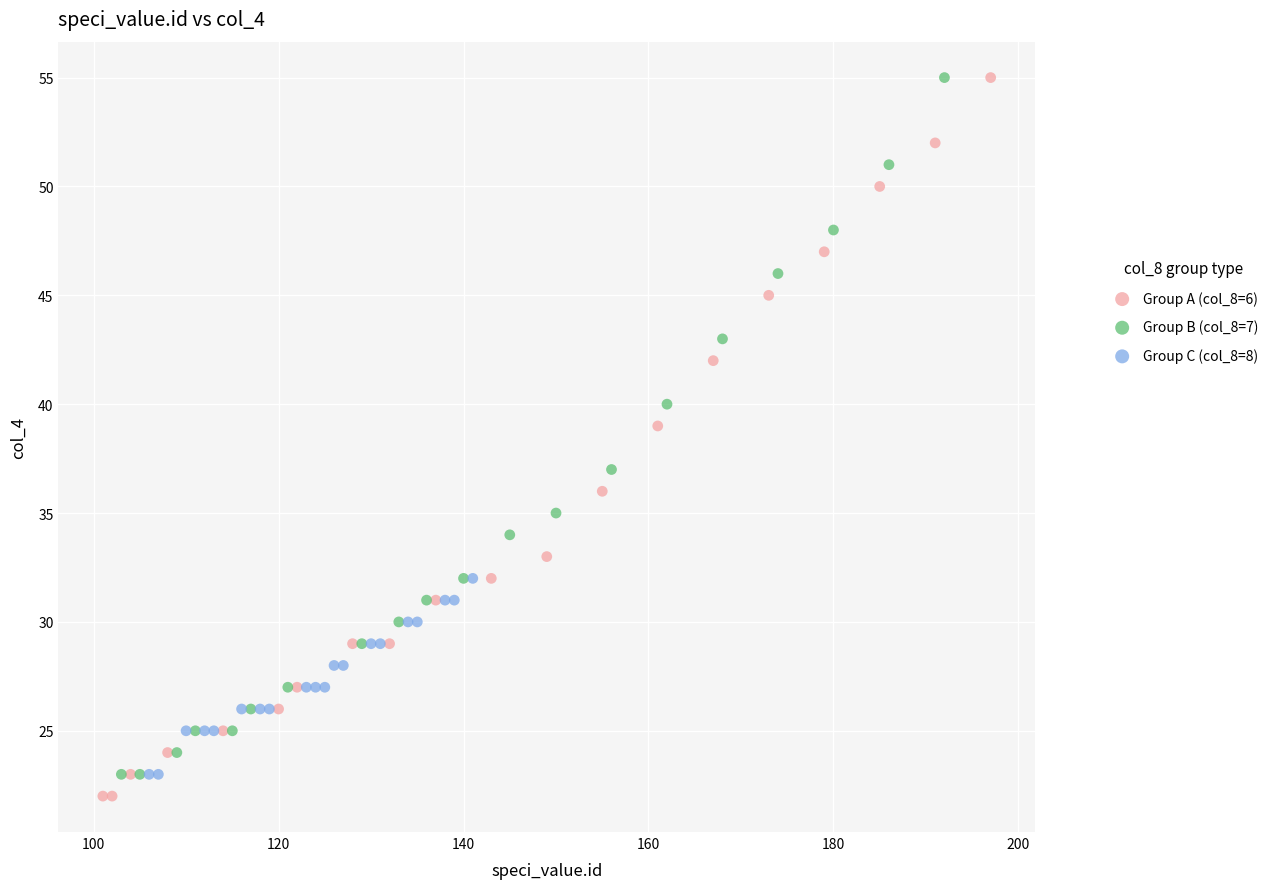

Which series has the largest Y range (max minus min)?

Group A (col_8=6)